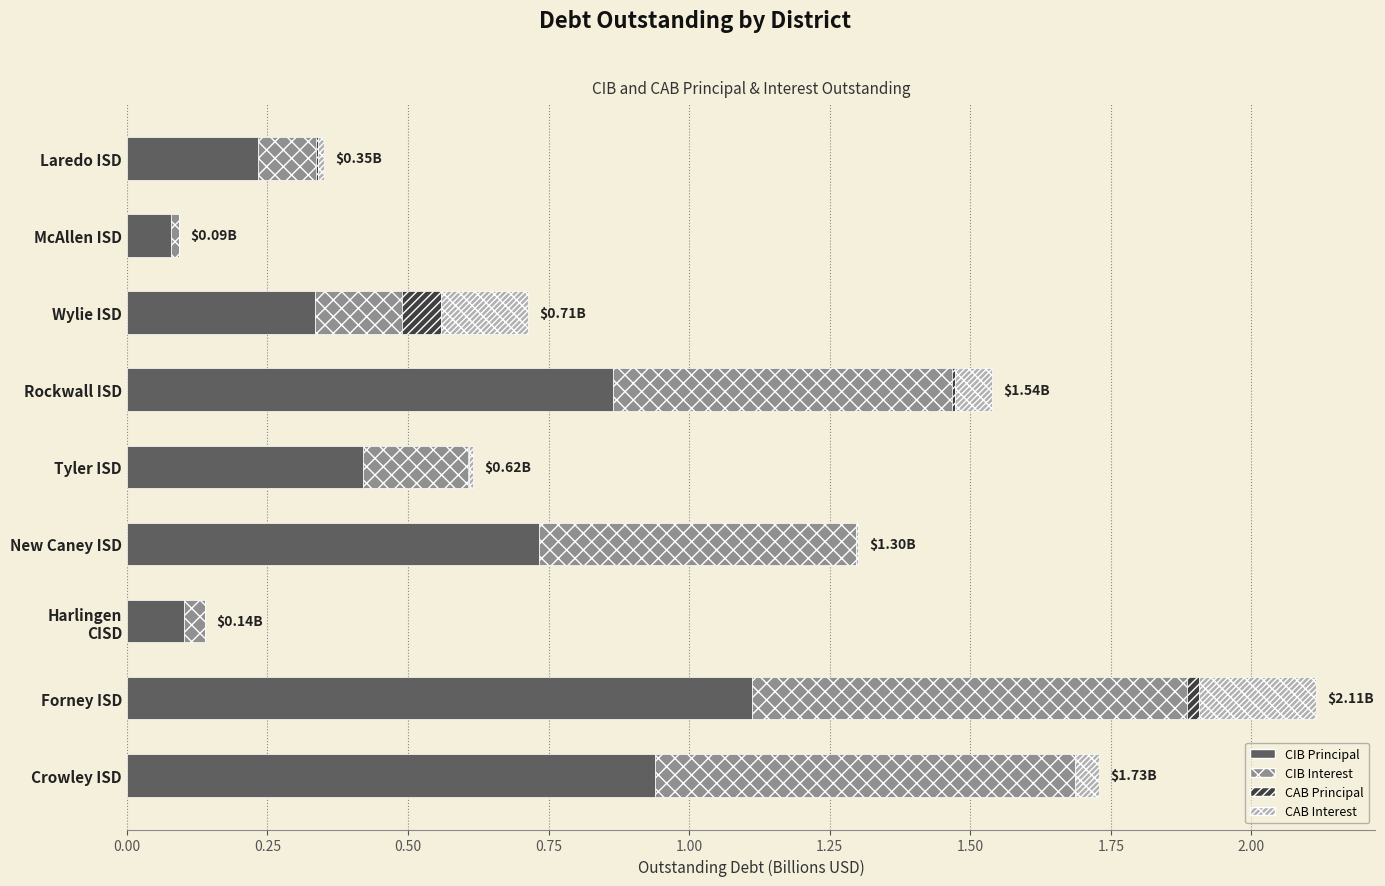

At which label does CIB Principal reach its peak?

Forney ISD